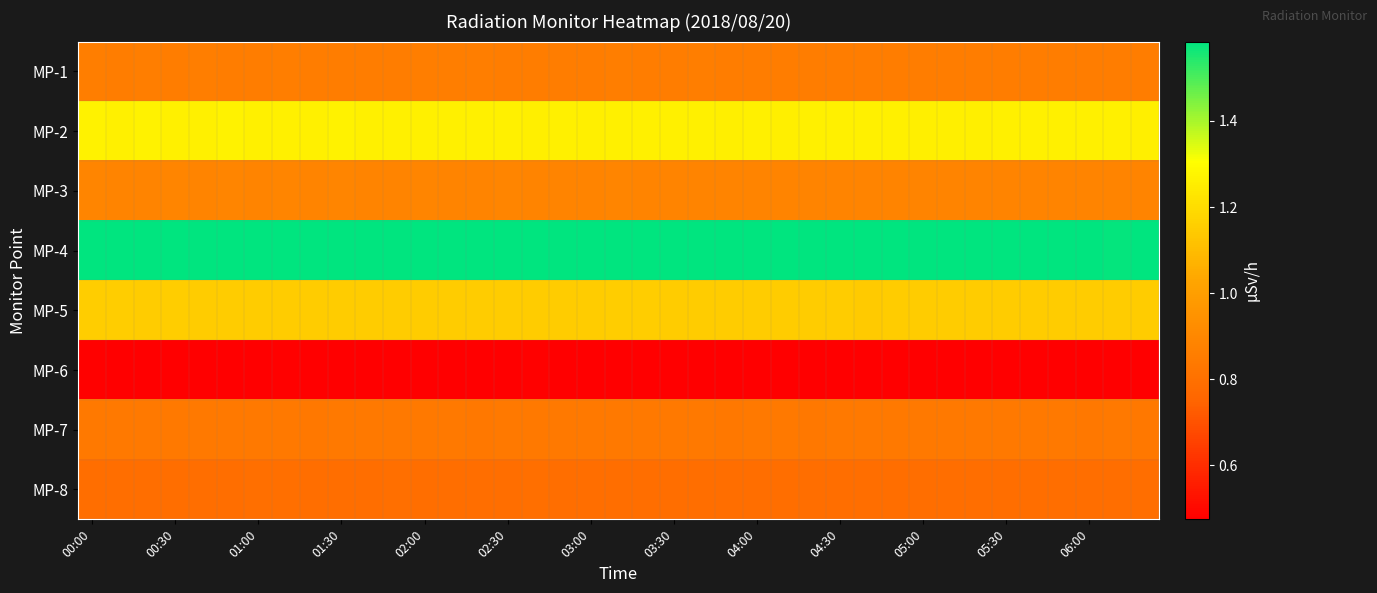

Which series has the largest total across all categories?

MP-4